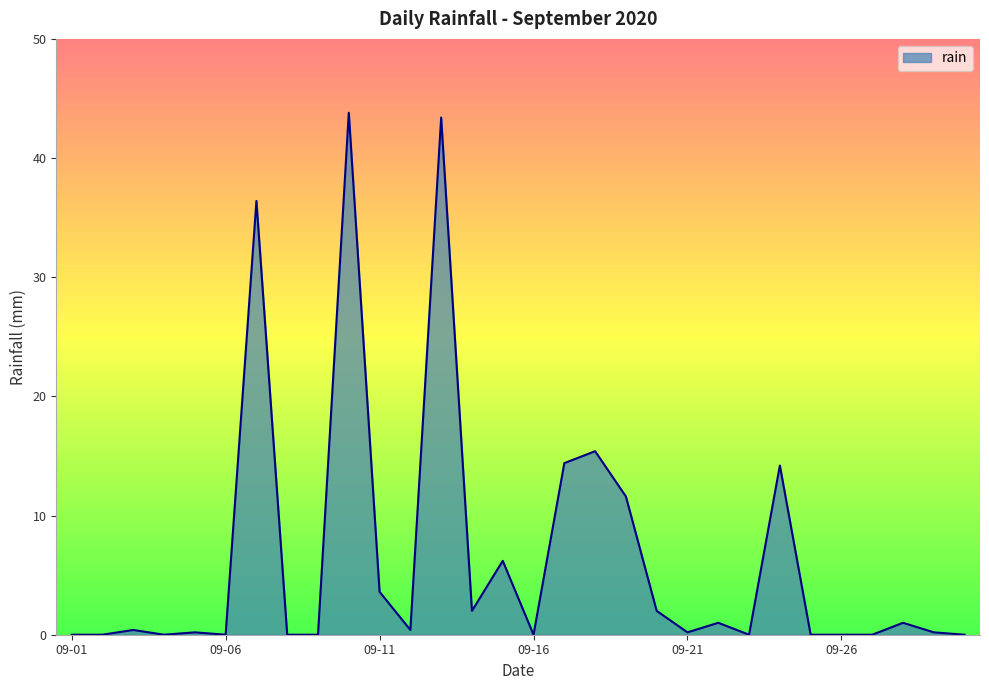

What is the maximum value shown in the chart?

43.8